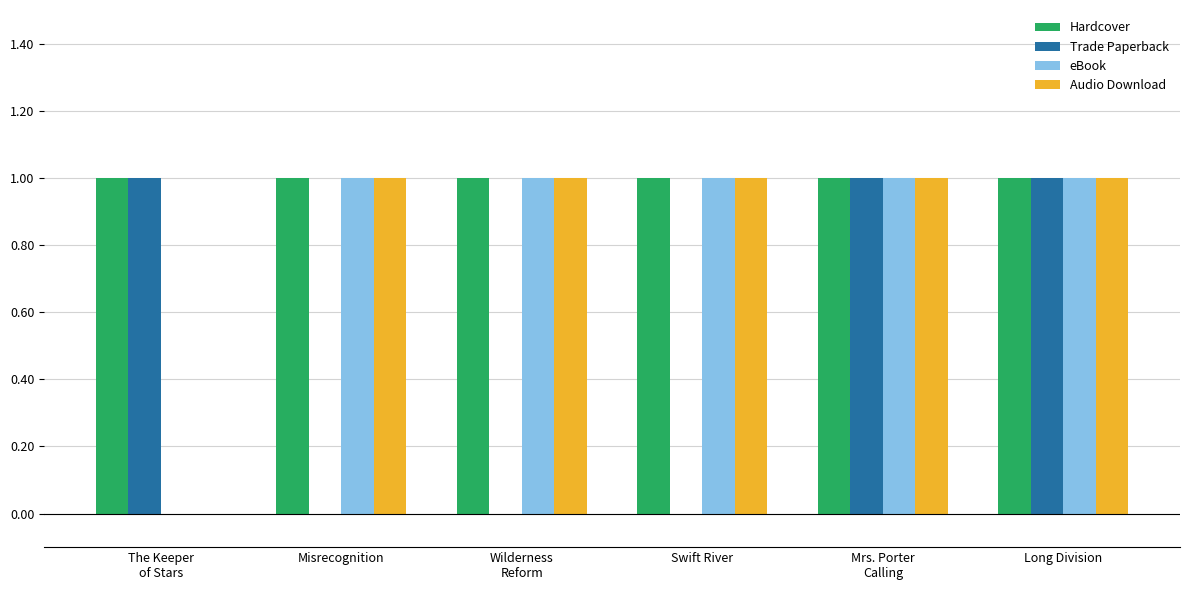

Which series has the largest total across all categories?

Hardcover